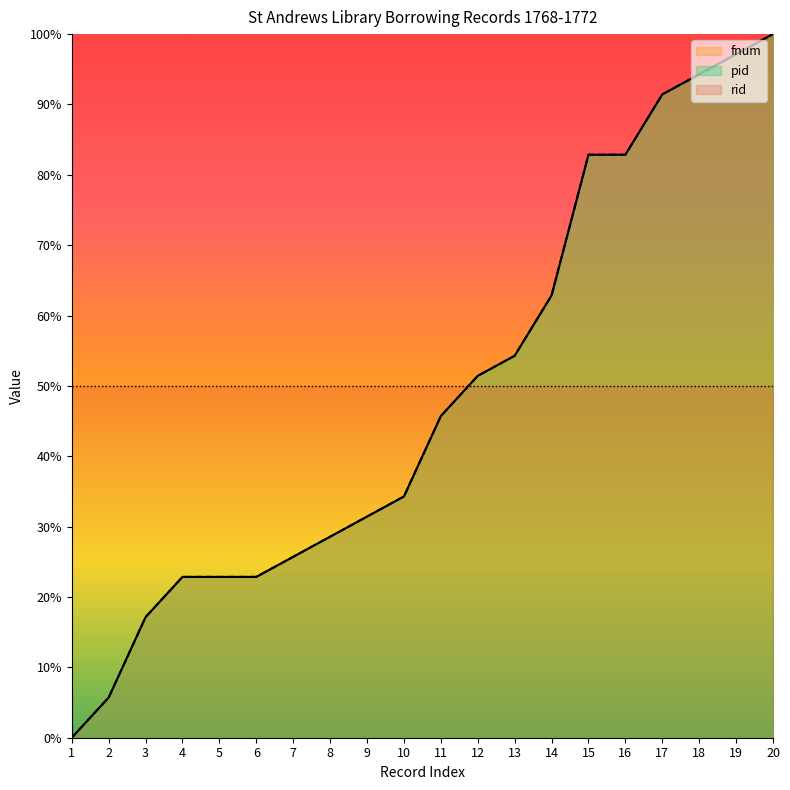

Between 13 and 17, which is larger?

17